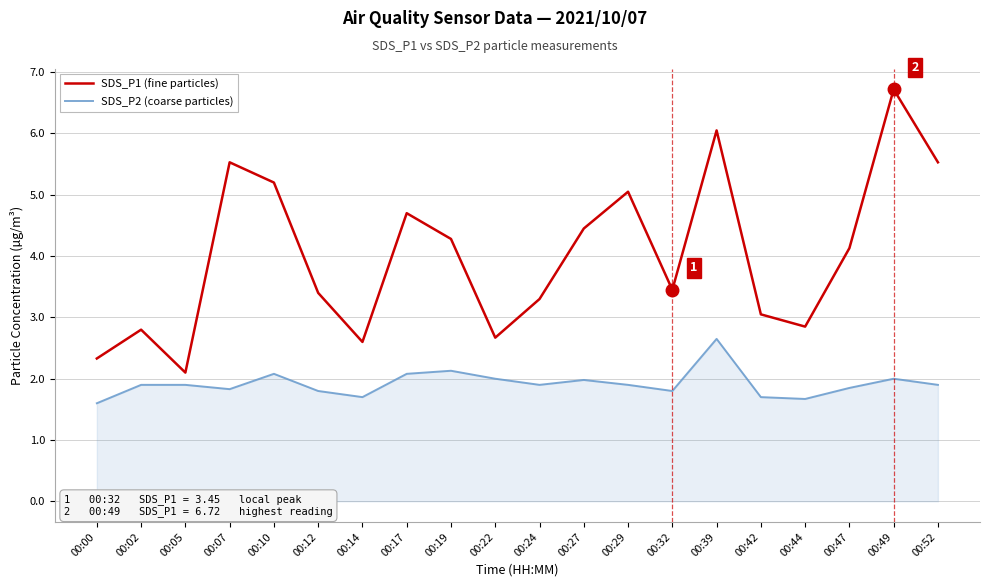

Where does the SDS_P1 (fine particles) series first go above 4?

00:07